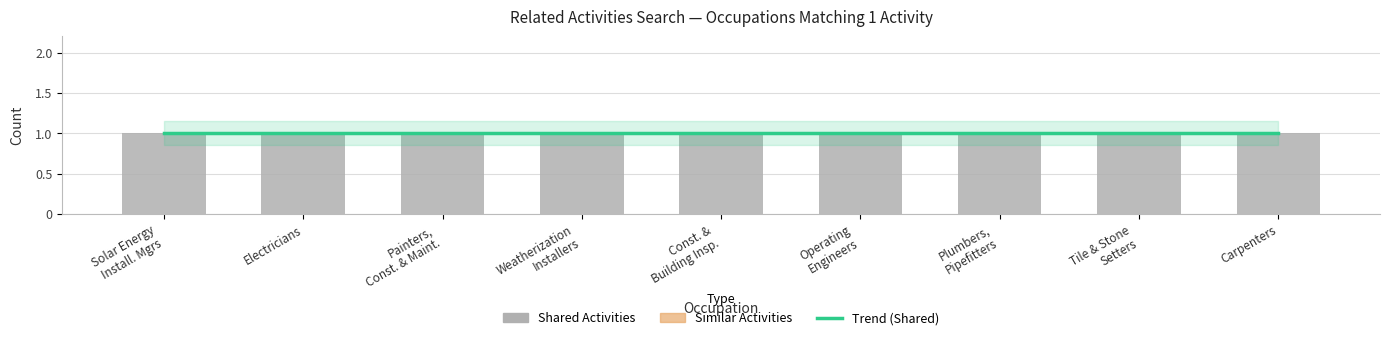

What is the sum of all Shared Activities values?

9